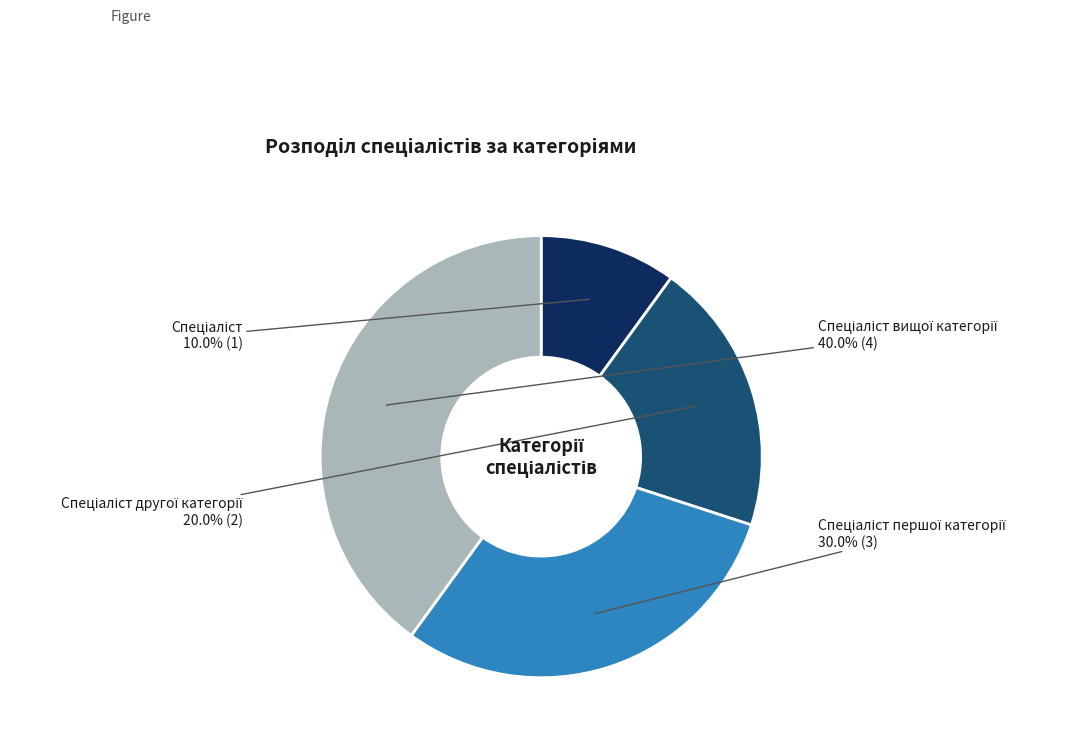

Is there any slice that represents more than half of the pie?

No